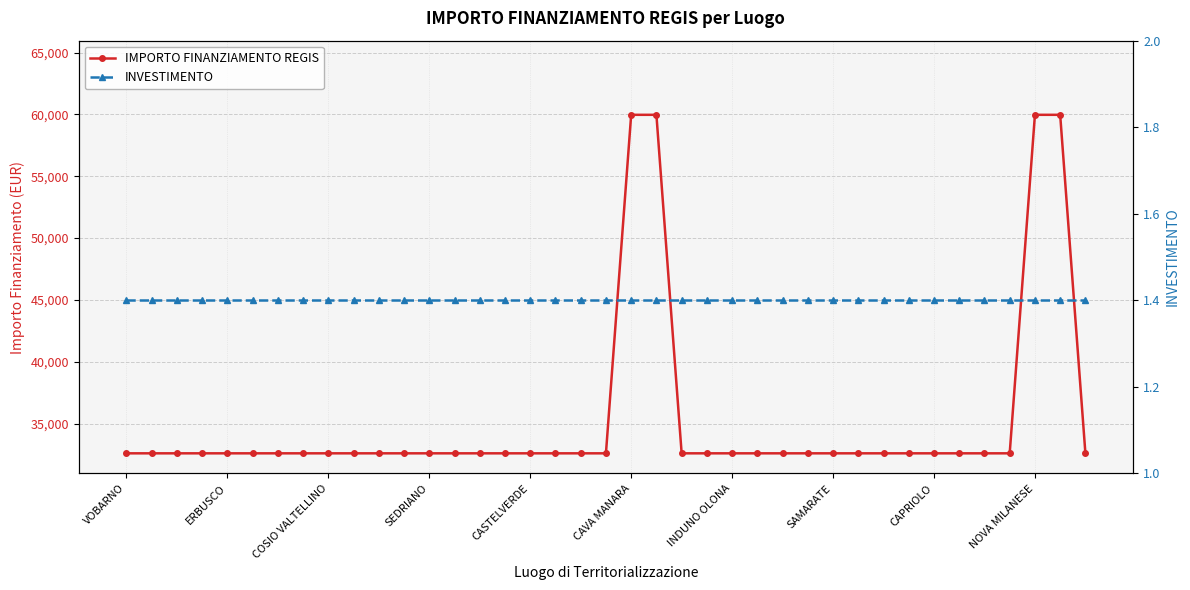

What is the average value of the INVESTIMENTO series?

1.4